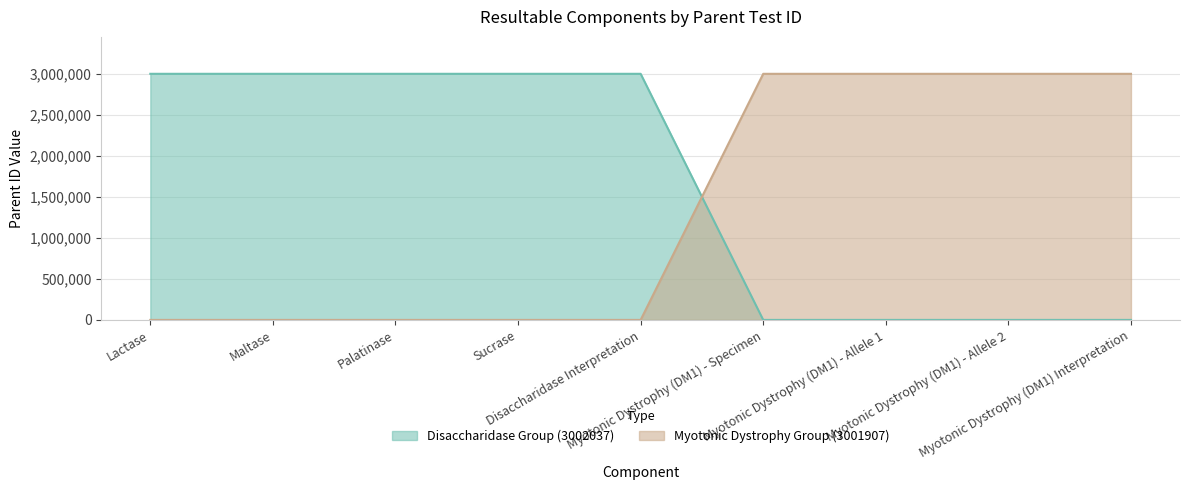

Rank the series by their maximum value, from highest to lowest.

Myotonic Dystrophy Group (3001907), Disaccharidase Group (3002037)